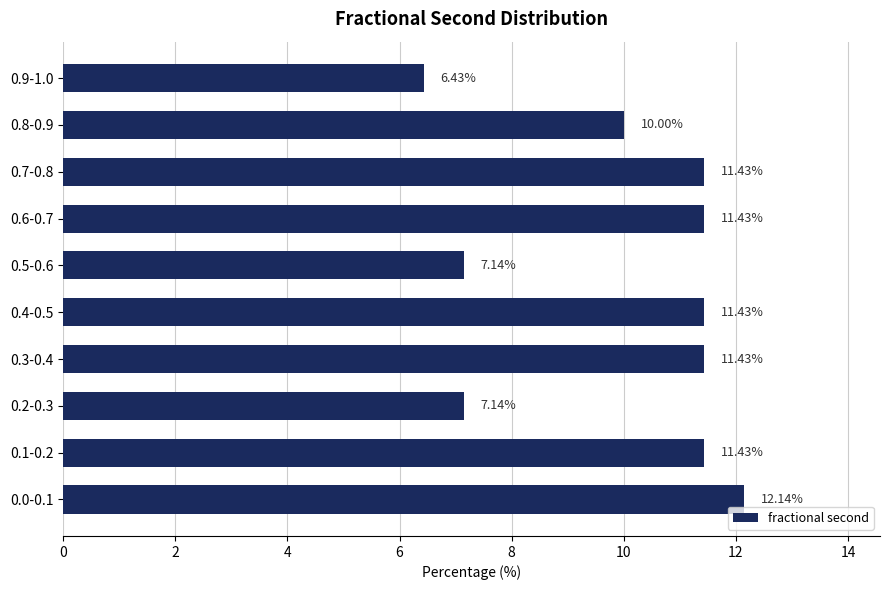

What is the average value?

10.0